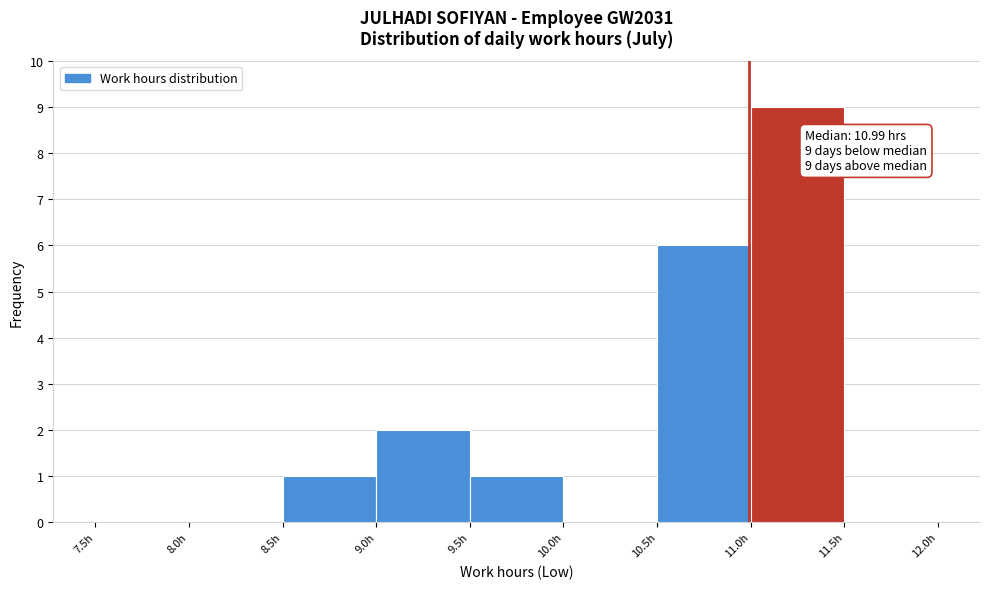

Which range on the x-axis has the tallest bar?

11.0 to 11.5